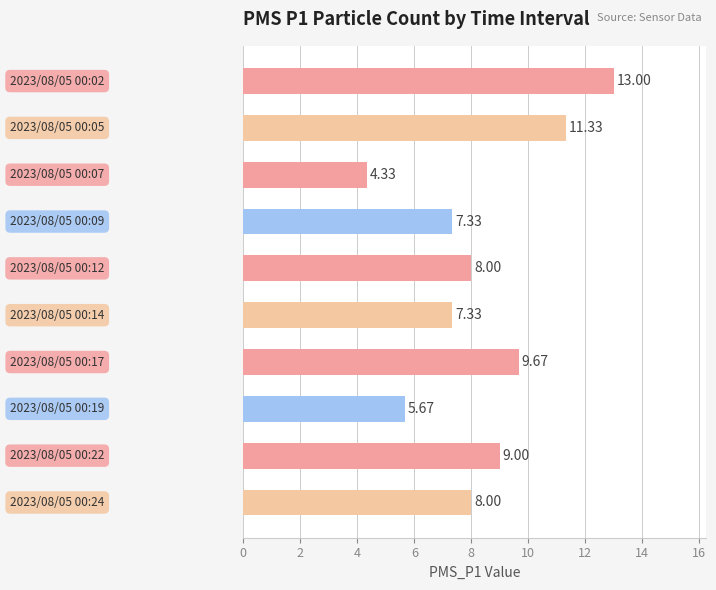

What is the average value?

8.4